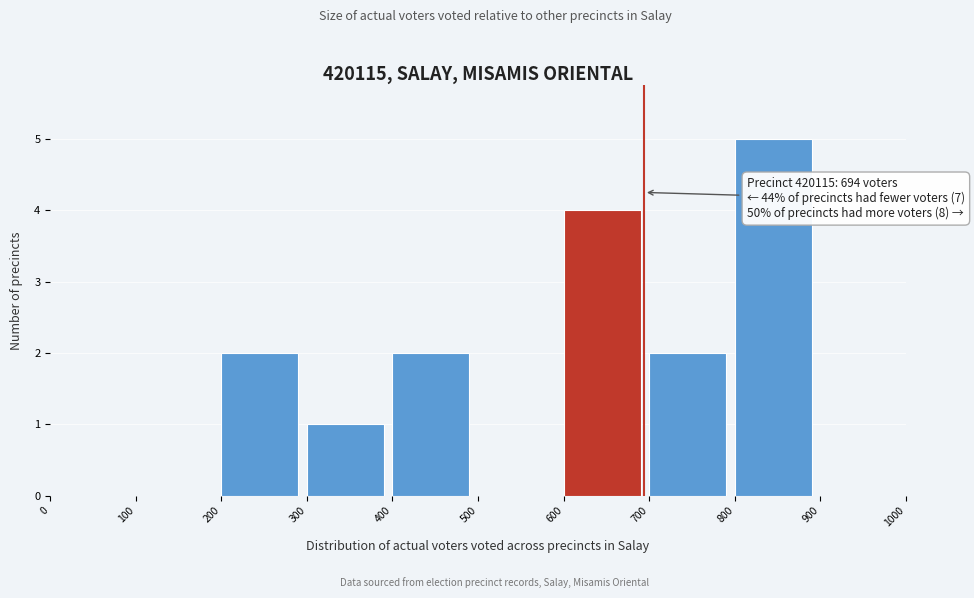

Which range on the x-axis has the tallest bar?

800 to 900